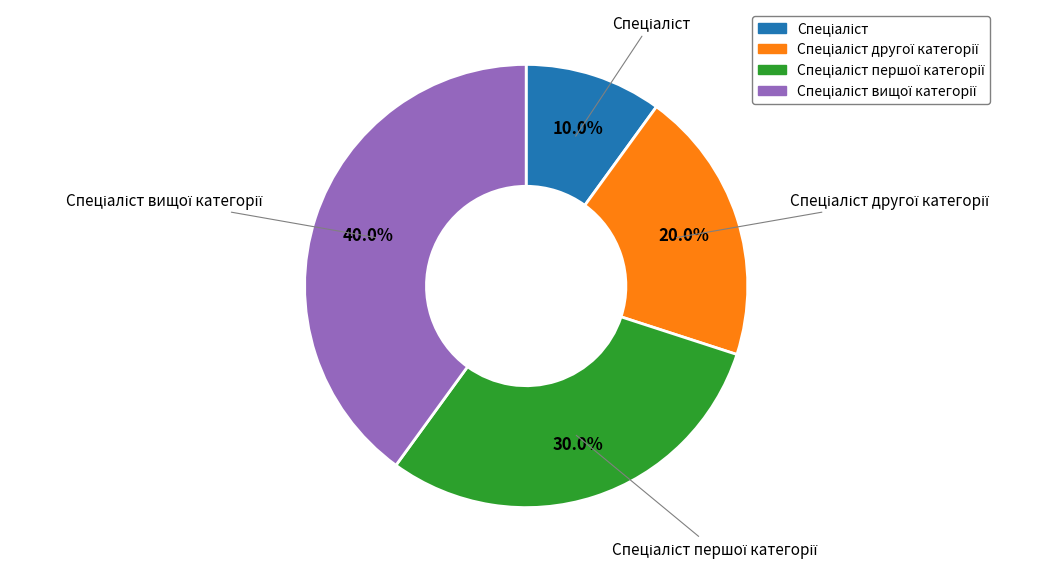

Is there a majority slice in this chart?

No